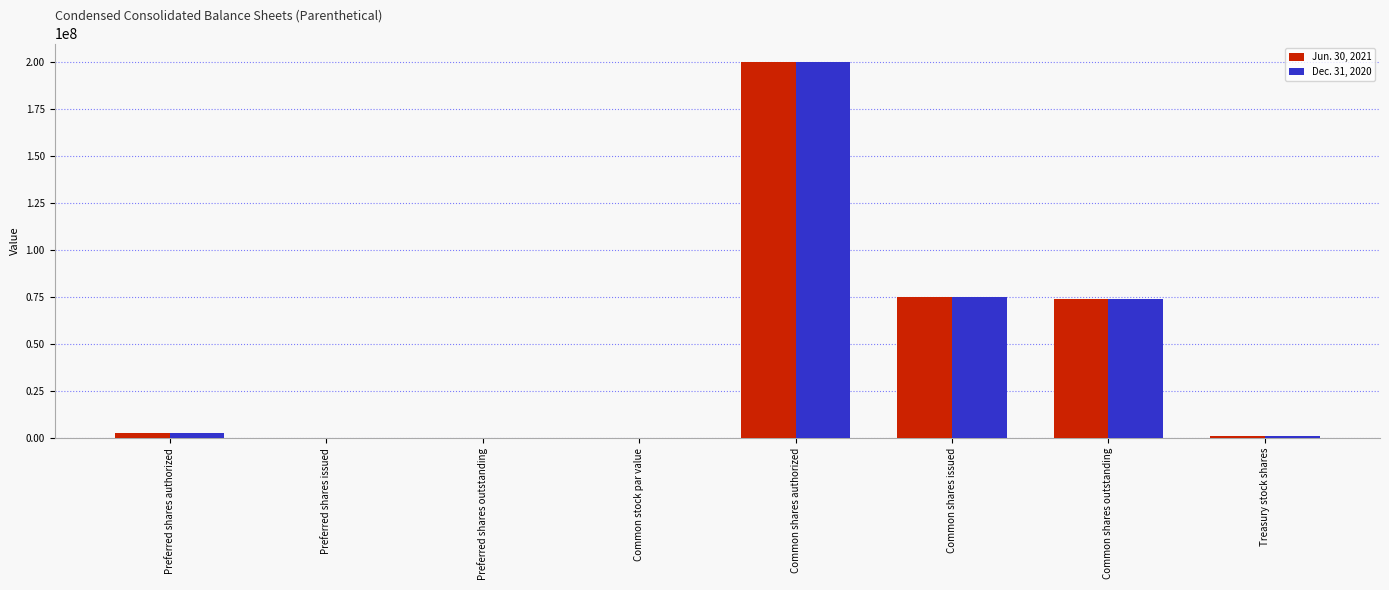

Is the value of Jun. 30, 2021 at Common shares outstanding greater than the value of Dec. 31, 2020 at Treasury stock shares?

Yes